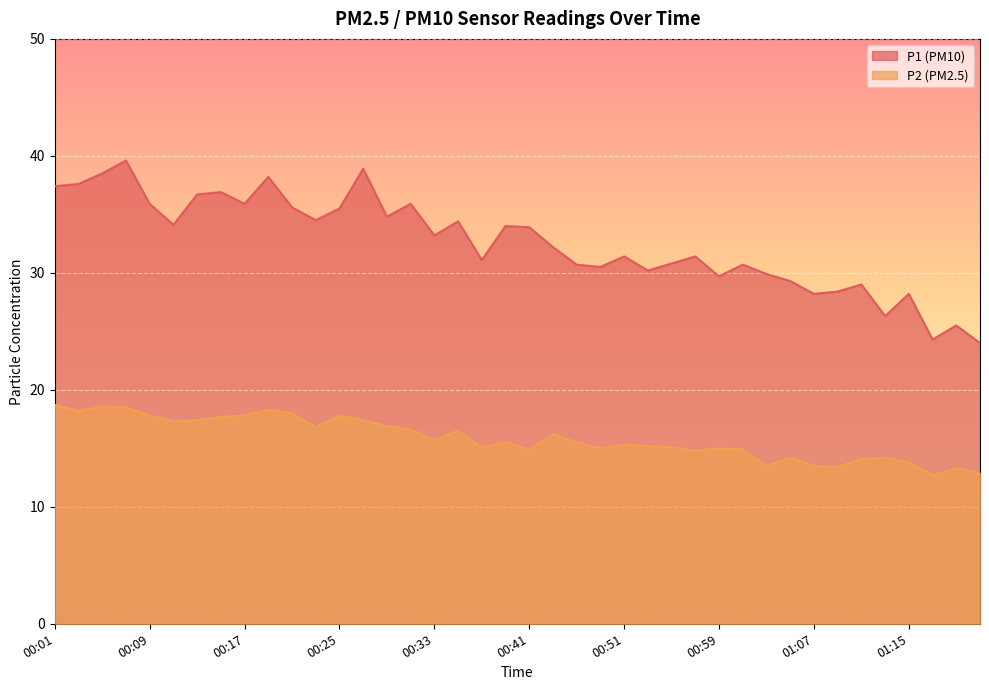

At 00:41, list the series in order from smallest to largest.

P2 (PM2.5), P1 (PM10)